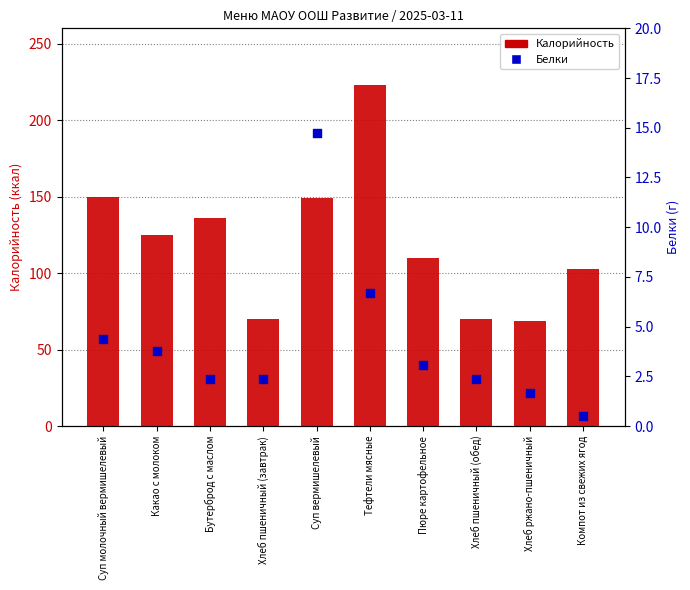

At how many categories does at least one series exceed 119?

5